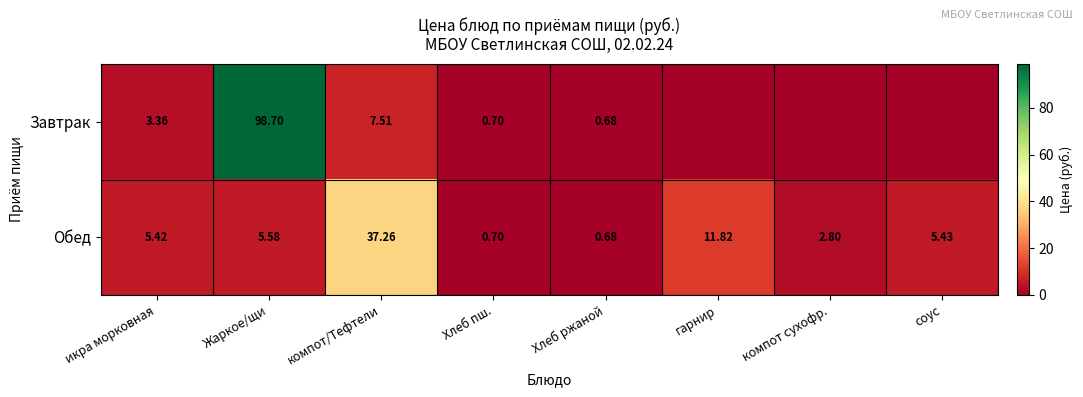

What is the greatest value displayed?

98.7